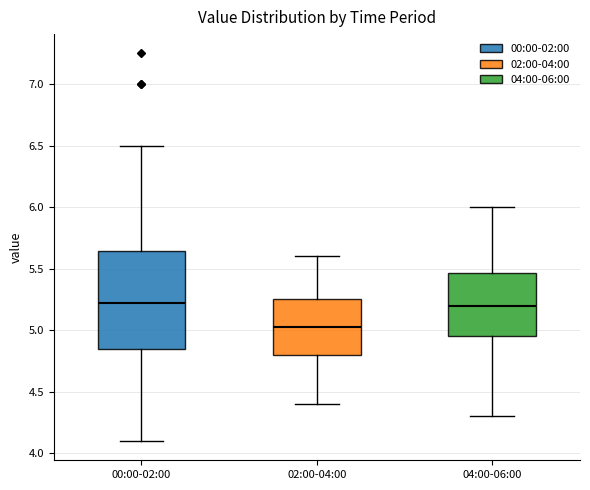

Where is the upper edge of the box for 00:00-02:00 on the y-axis? The values are not printed on the chart, so give them approximately, as read against the axis.

5.65